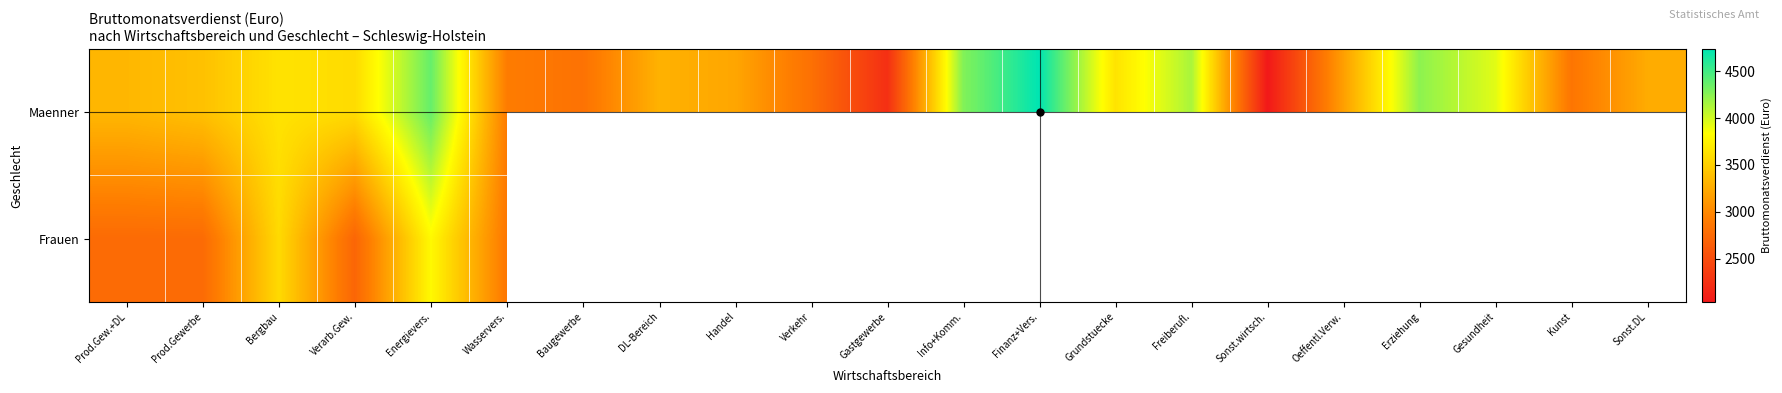

Read the Maenner value at Verarb.Gew..

3591.0